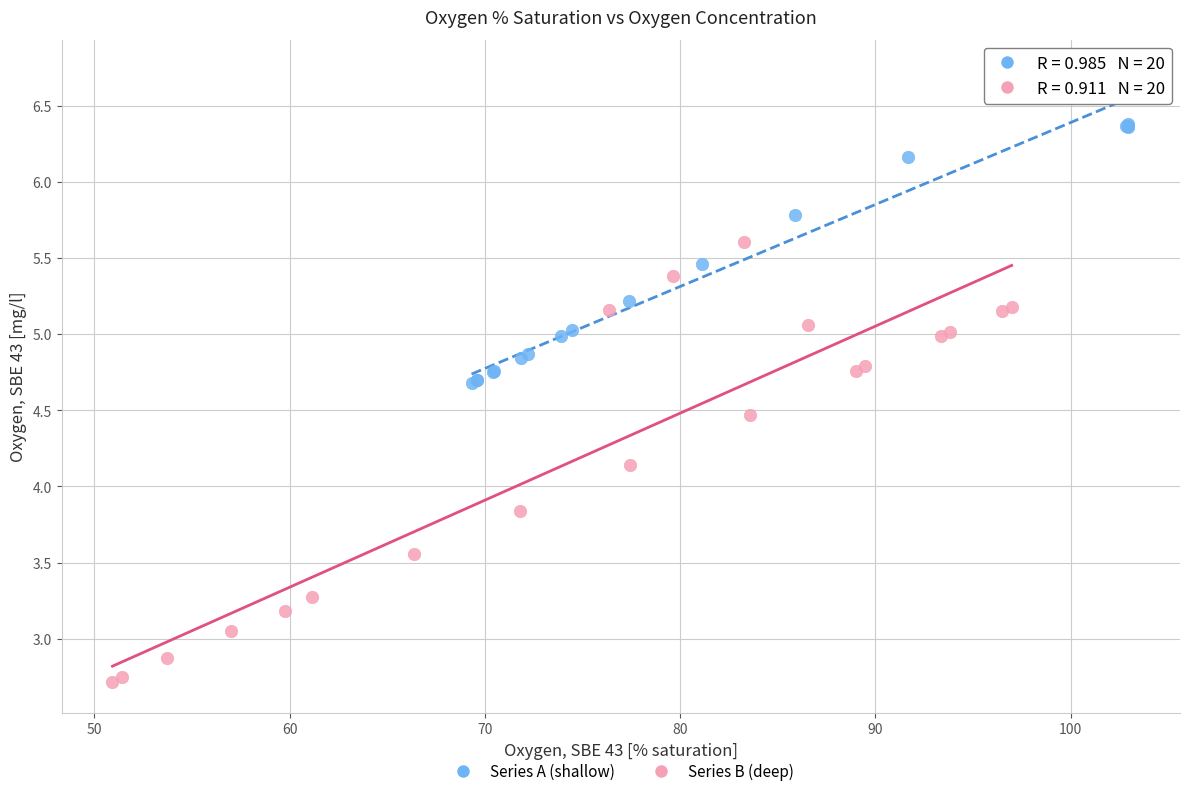

Which series contains the lowest Y value?

Series B (deep)